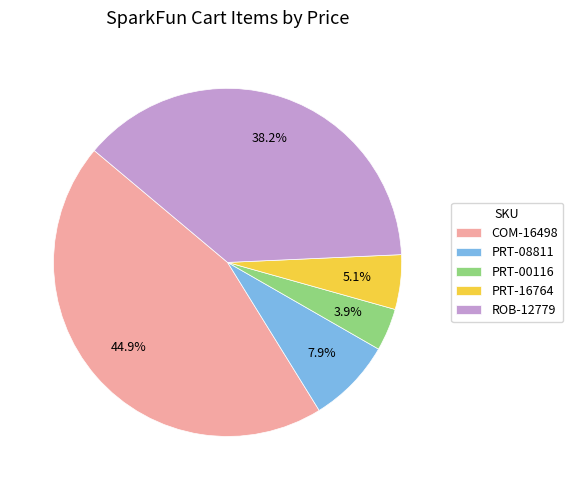

What percentage is the PRT-00116 slice, to the nearest percent?

4%